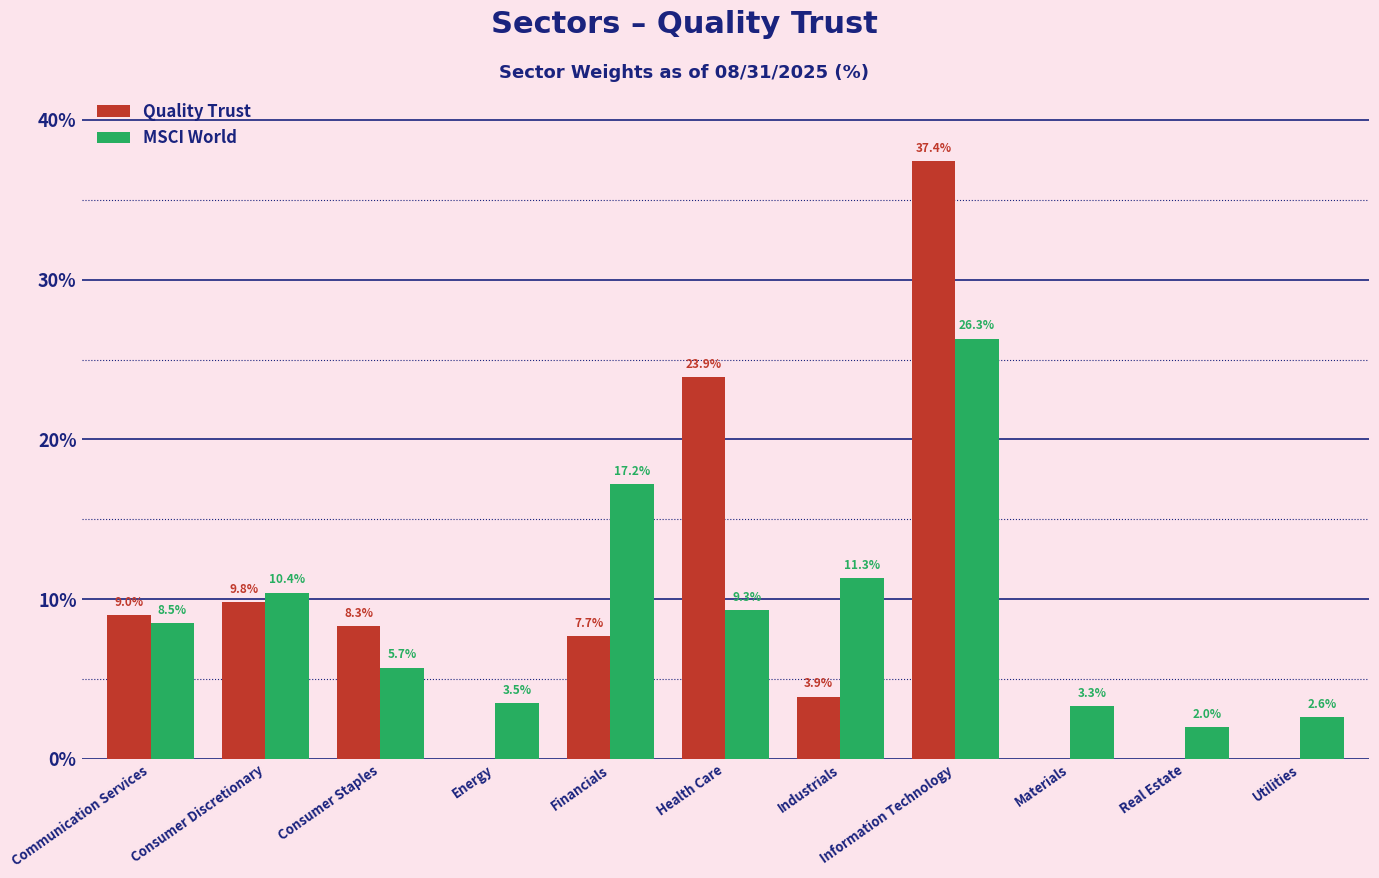

What is the approximate value of MSCI World at Consumer Staples?

5.7